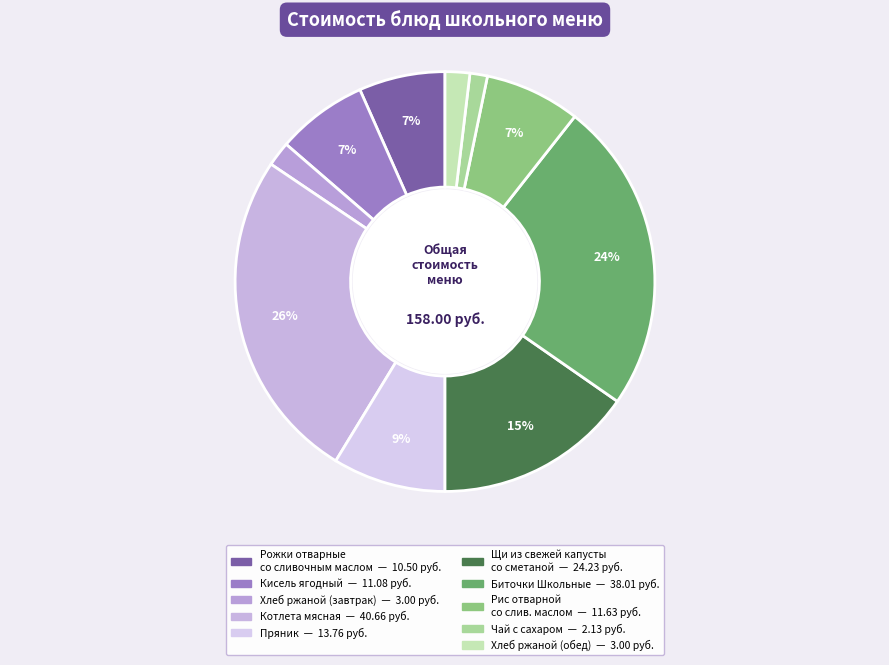

How many segments does this pie chart have?

10